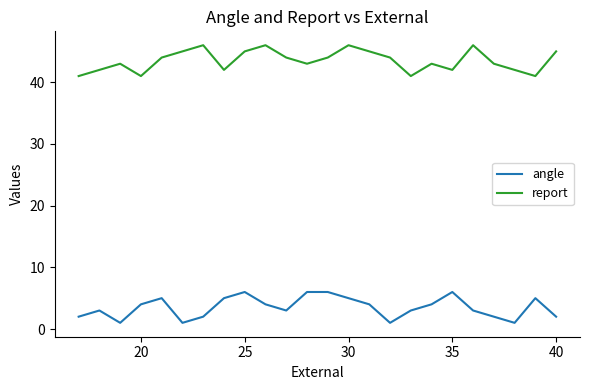

Which series has the largest total across all categories?

report